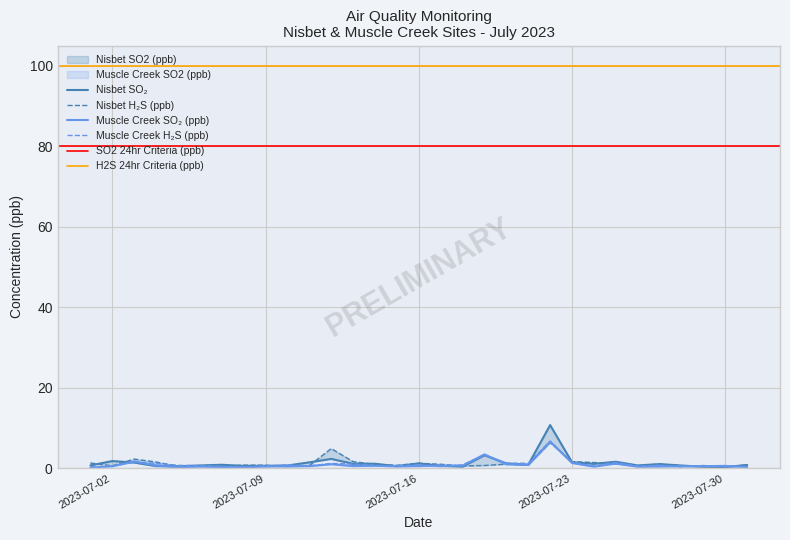

Is it true that Nisbet SO2 (ppb) equals 0.3 at 2023-07-27?

False